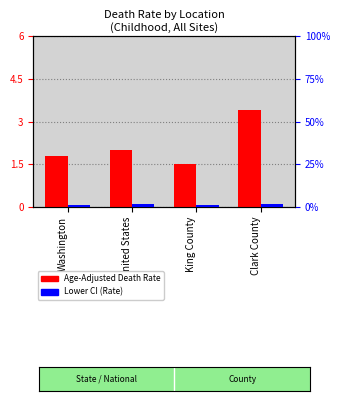

What is the sum of the Lower CI (Rate) values at Clark County and United States?

3.8